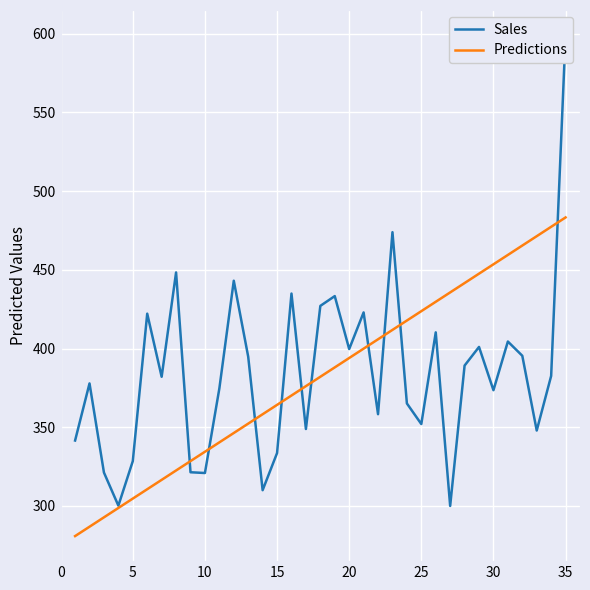

List the series in order of their overall mean, lowest first.

Predictions, Sales